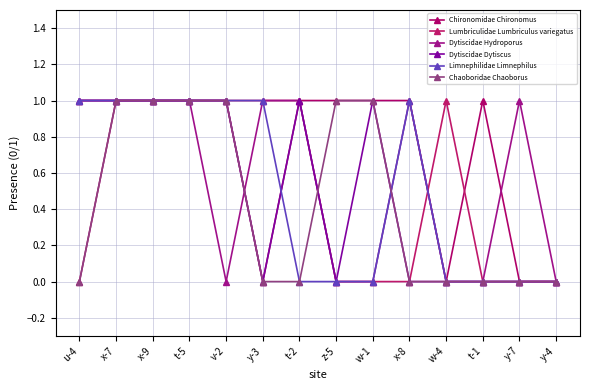

Count the number of data series in this chart.

6